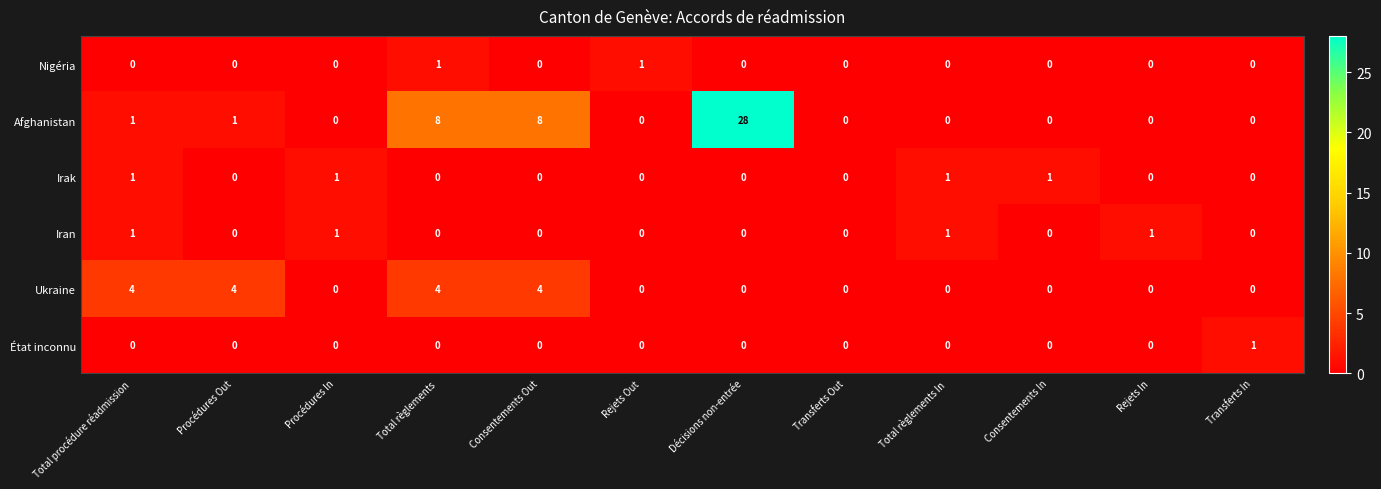

What is the average value of the Afghanistan series?

4